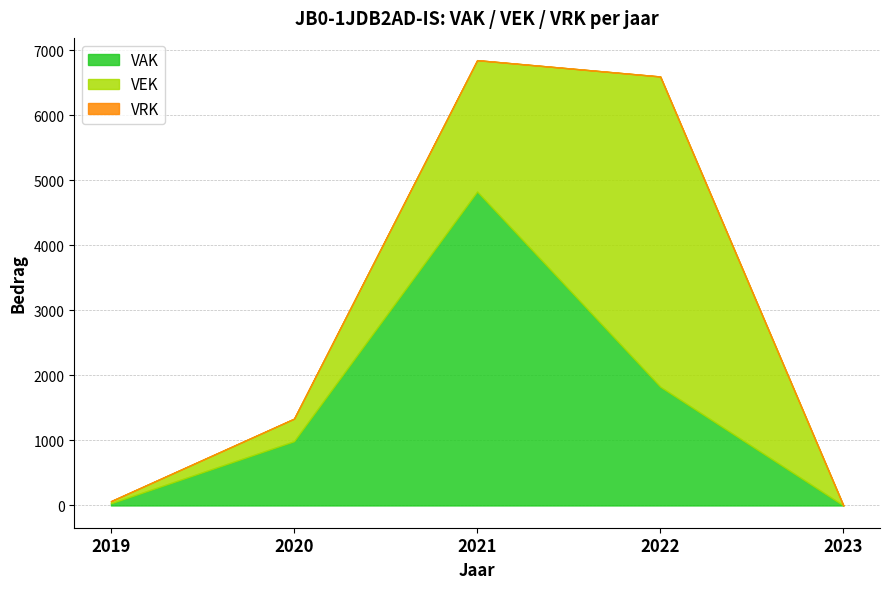

What is the difference between the maximum and minimum values in the VEK series?

4772